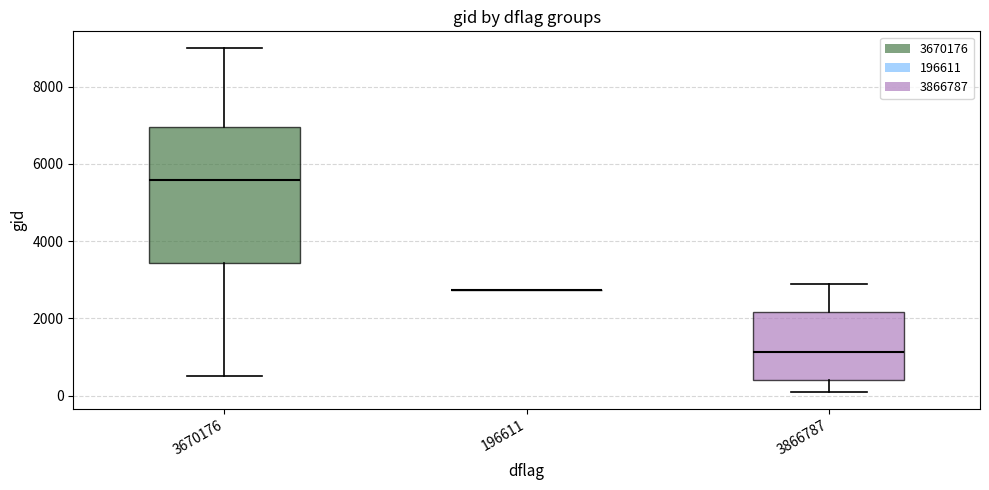

Comparing the boxes themselves (not the whiskers), which one is the tallest?

3670176